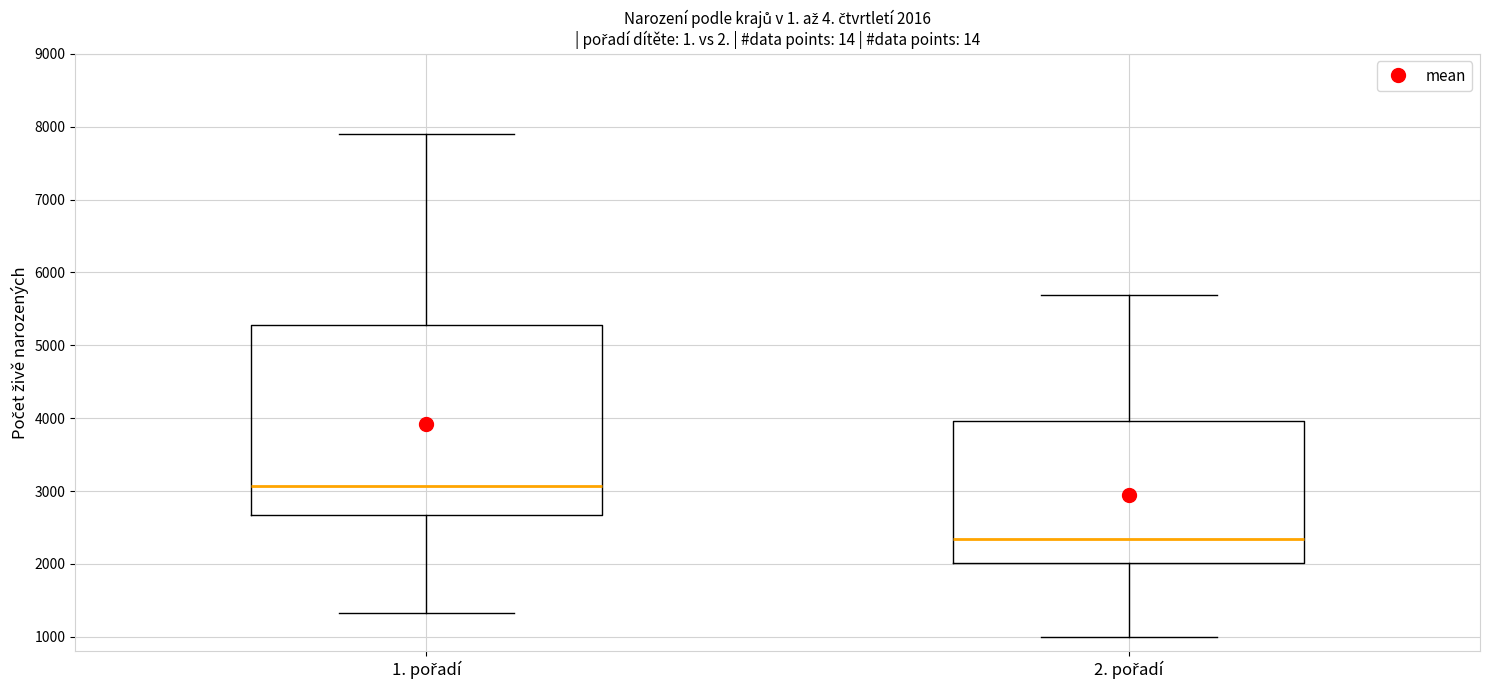

Which box is the tallest, from its lower edge to its upper edge?

1. pořadí